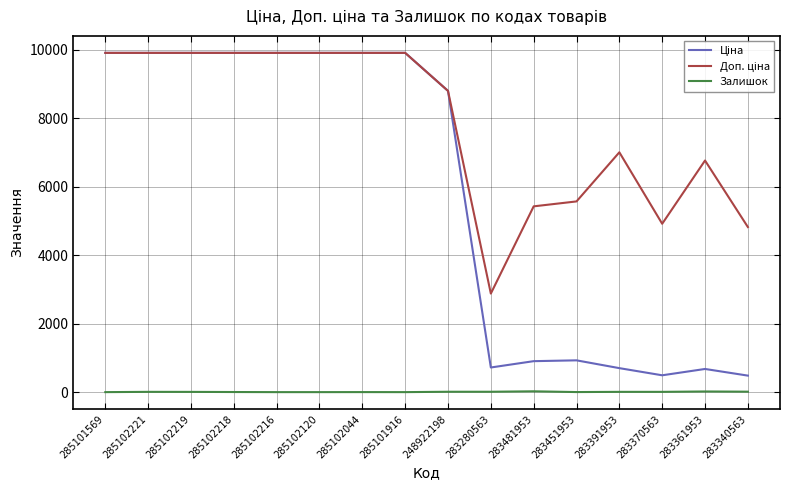

What is the maximum value shown in the chart?

9908.5